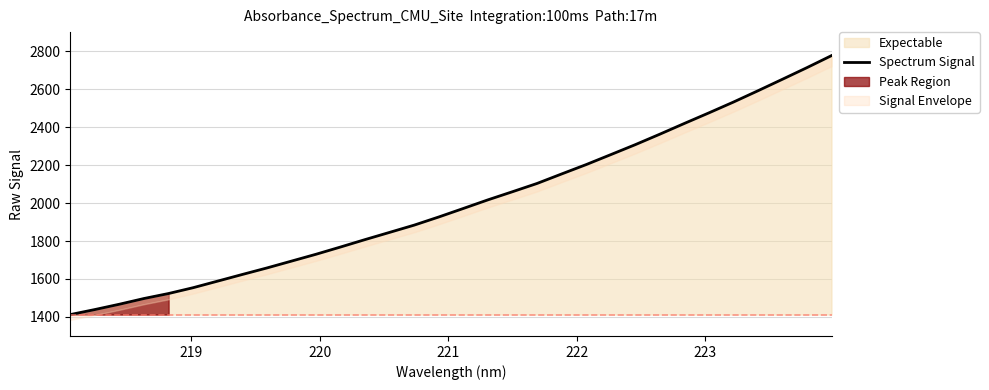

Does the chart display data point markers on the line(s)?

No